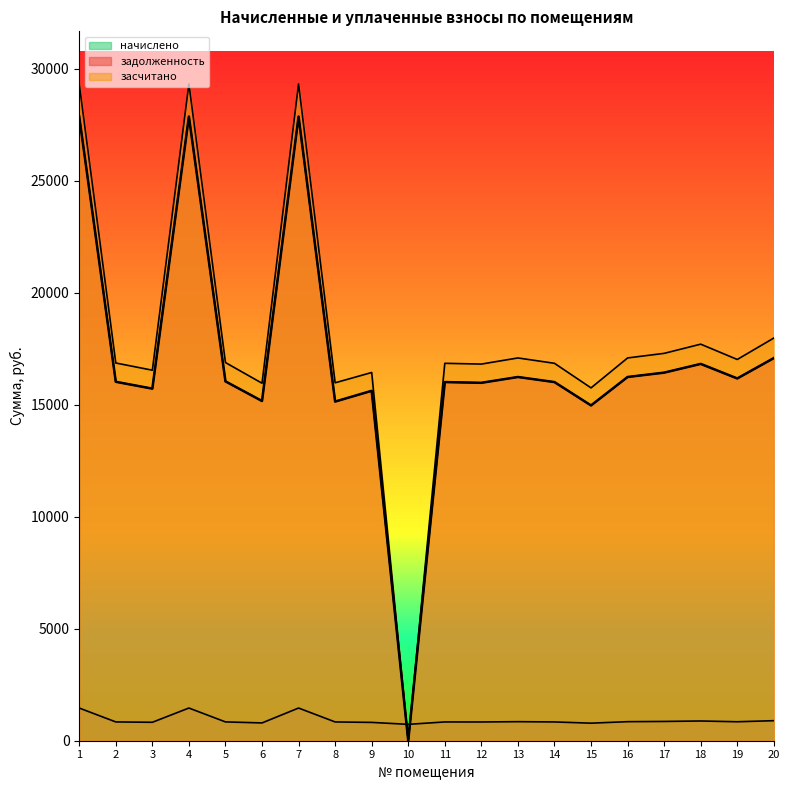

Reading left to right, list all the values displayed in this chart.

задолженность: 1=27868.2	2=16027.8	3=15722.3	4=27871.3	5=16047.1	6=15170.0	7=27871.3	8=15144.6	9=15624.8	10=0.0	11=16014.6	12=15982.1	13=16242.0	14=16014.6	15=14972.0	16=16242.0	17=16436.9	18=16826.8	19=16177.1	20=17086.6
засчитано: 1=29327.5	2=16867.1	3=16545.6	4=29330.8	5=16887.4	6=15964.4	7=29330.8	8=15983.2	9=16443.0	10=0.2	11=16853.2	12=16819.0	13=17092.5	14=16853.2	15=15756.0	16=17092.5	17=17297.6	18=17707.9	19=17024.2	20=17981.3
начислено: 1=1459.3	2=839.3	3=823.3	4=1459.5	5=840.3	6=794.4	7=1459.5	8=838.6	9=818.2	10=731.4	11=838.6	12=836.9	13=850.5	14=838.6	15=784.0	16=850.5	17=860.7	18=881.1	19=847.1	20=894.7